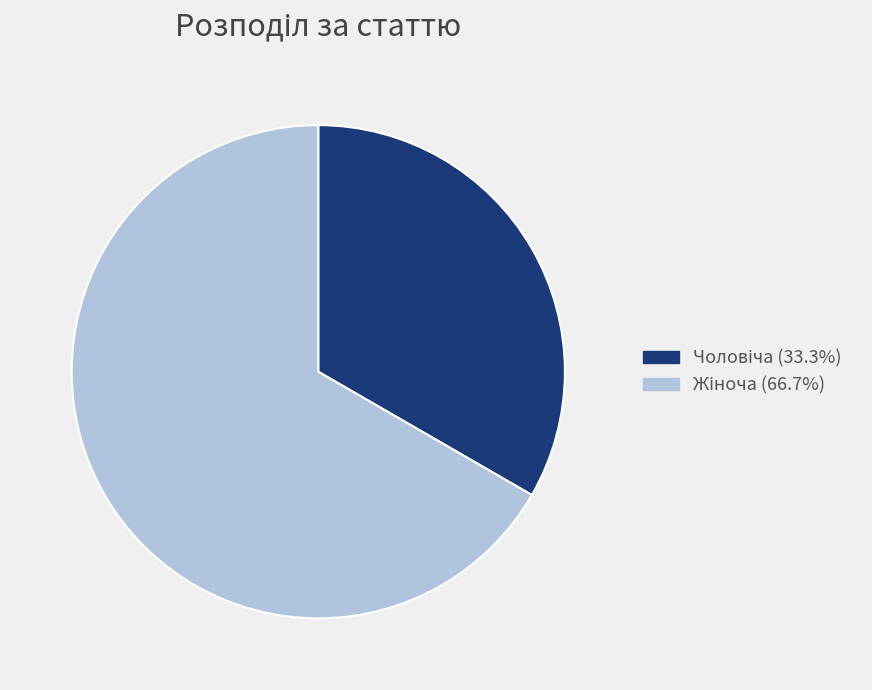

Is there a majority slice in this chart?

Yes